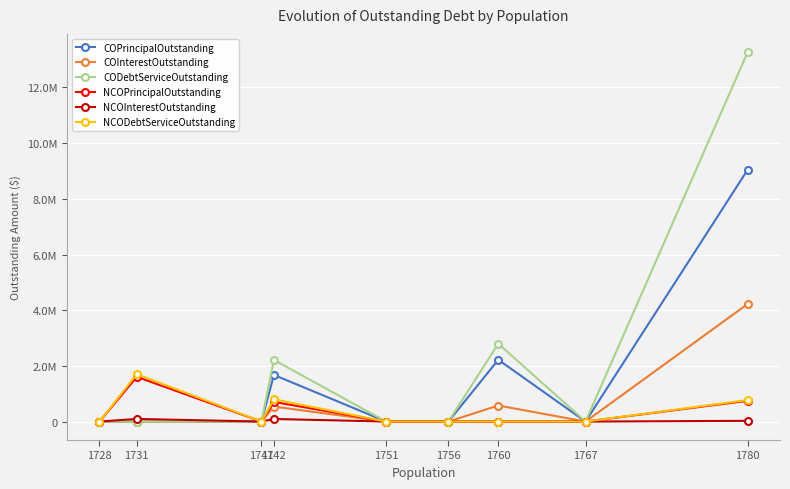

What is the highest value of the NCOPrincipalOutstanding series?

1606000.0